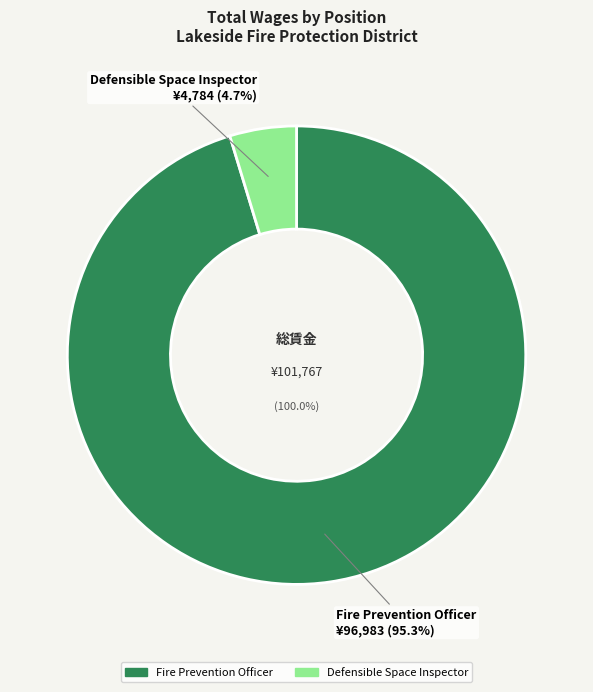

How many segments does this pie chart have?

2